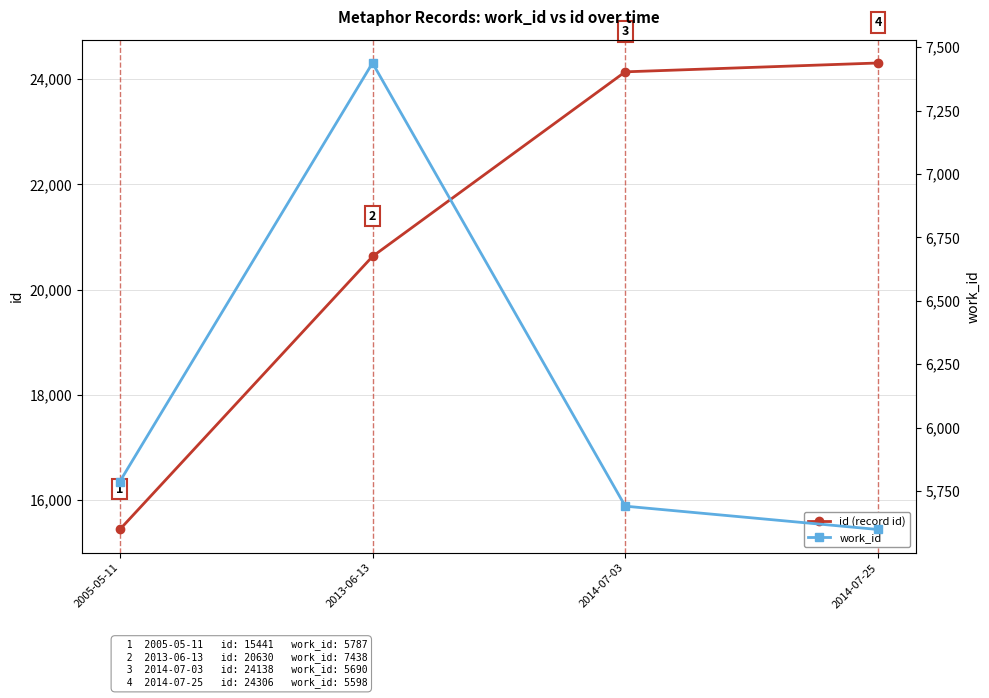

Reading left to right, transcribe all the data shown in this chart.

id (record id): 15441	20630	24138	24306
work_id: 5787	7438	5690	5598